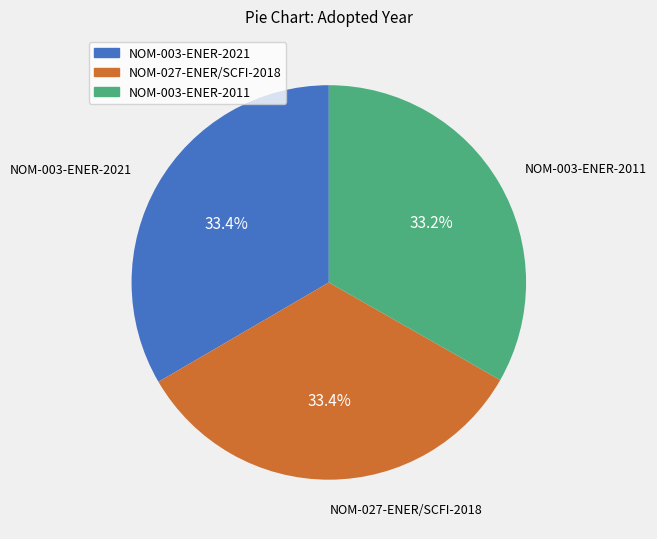

How many slices are in this pie chart?

3